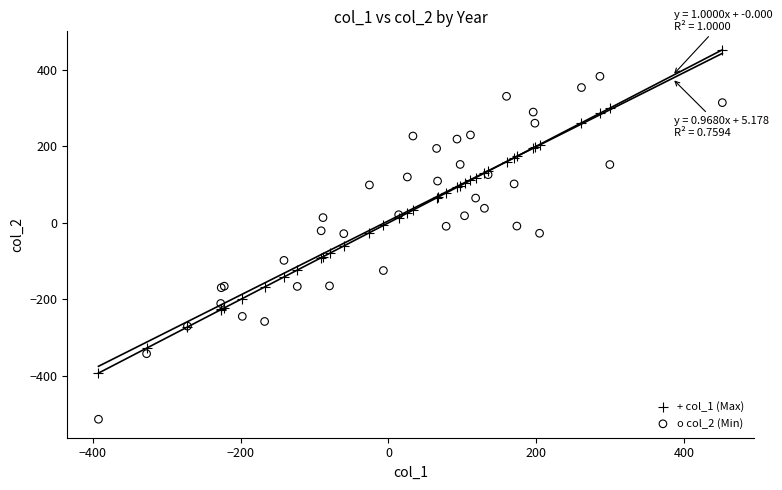

Which series has the widest spread of Y values?

o col_2 (Min)